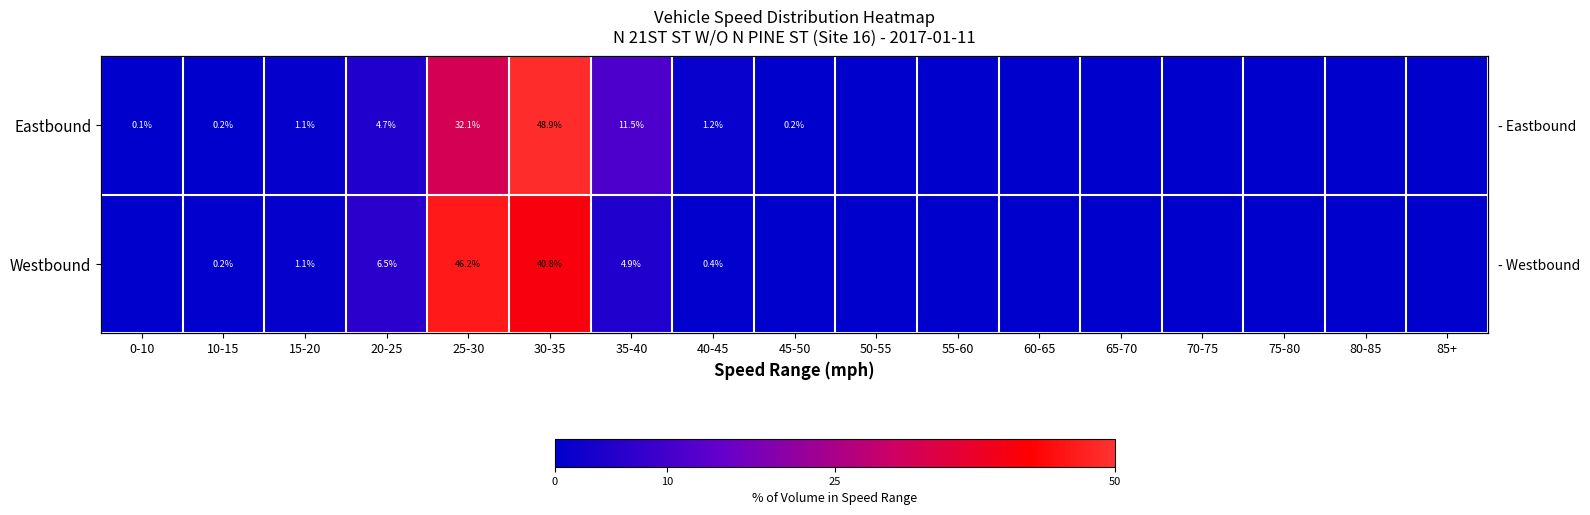

Which series has the largest total across all categories?

Eastbound